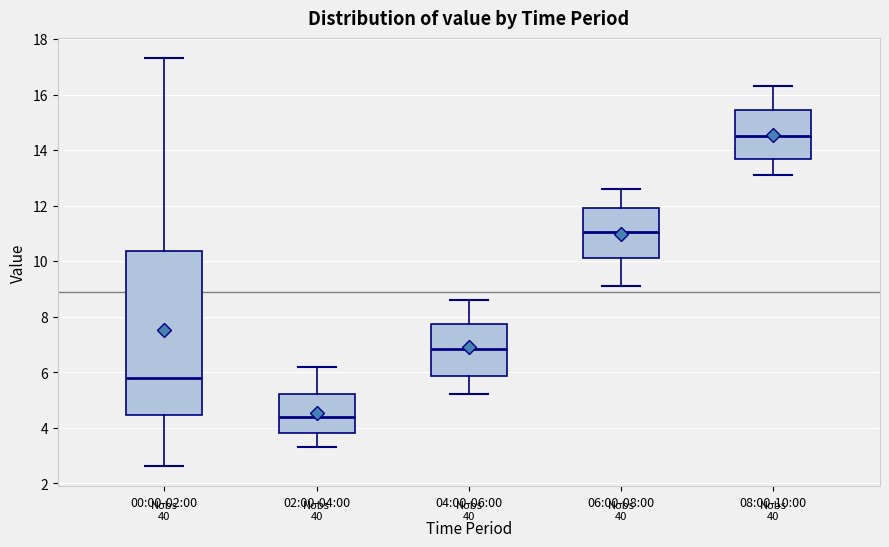

Where does the lower whisker of the box for 06:00-08:00 end on the y-axis? The values are not printed on the chart, so give them approximately, as read against the axis.

9.2